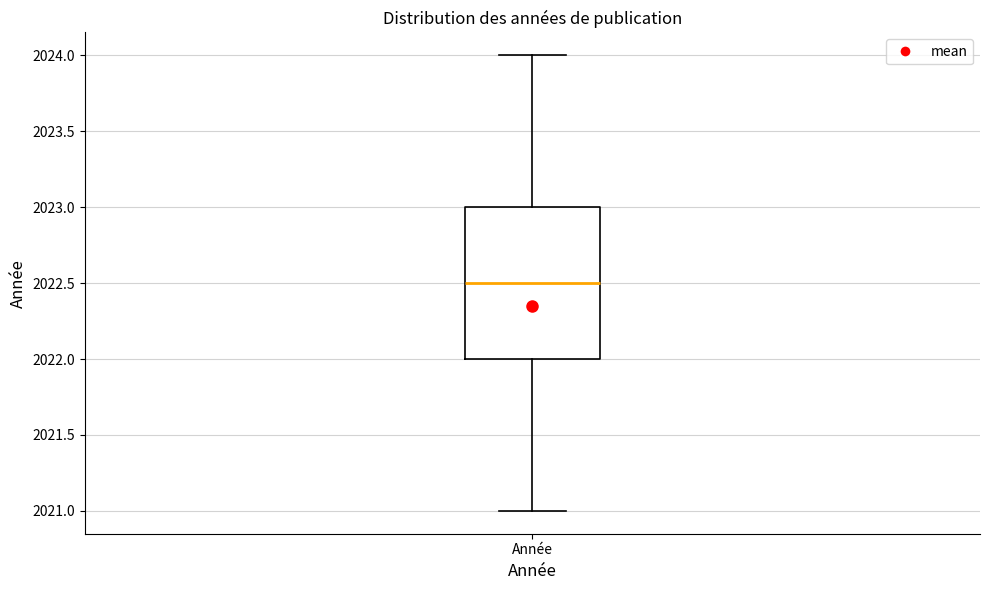

Transcribe this box plot: give where the median line is, the range the box spans, and where the two whiskers end, as read against the y-axis. The values are not printed on the chart, so give them approximately, as read against the axis.

median 2022.5, box 2022.0 to 2023.0, whiskers 2021.0 to 2024.0